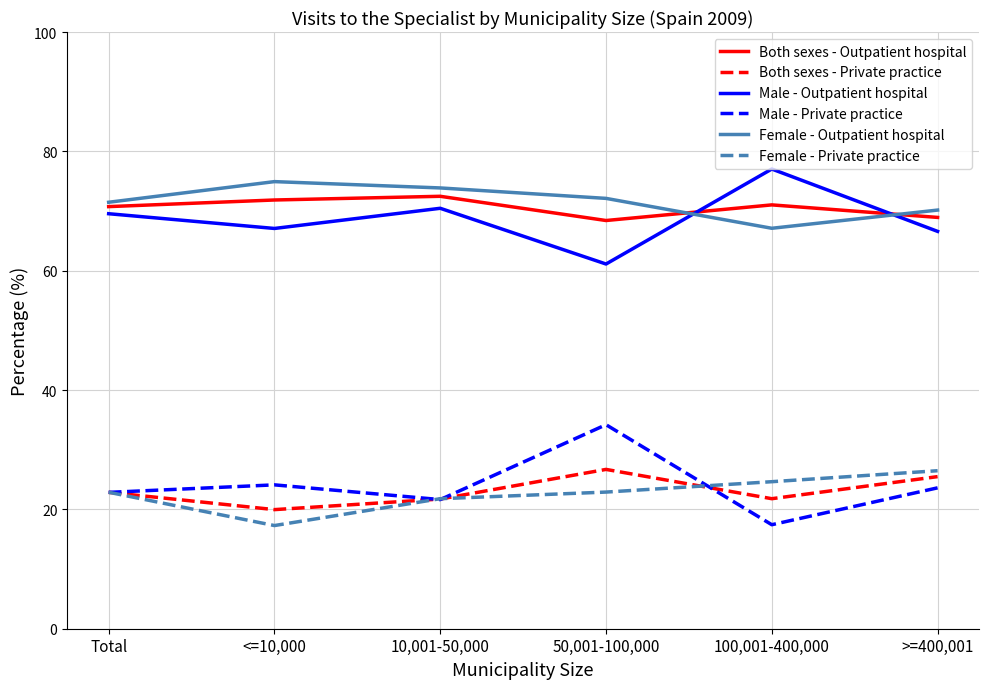

At which category does the chart reach its peak across all series?

100,001-400,000